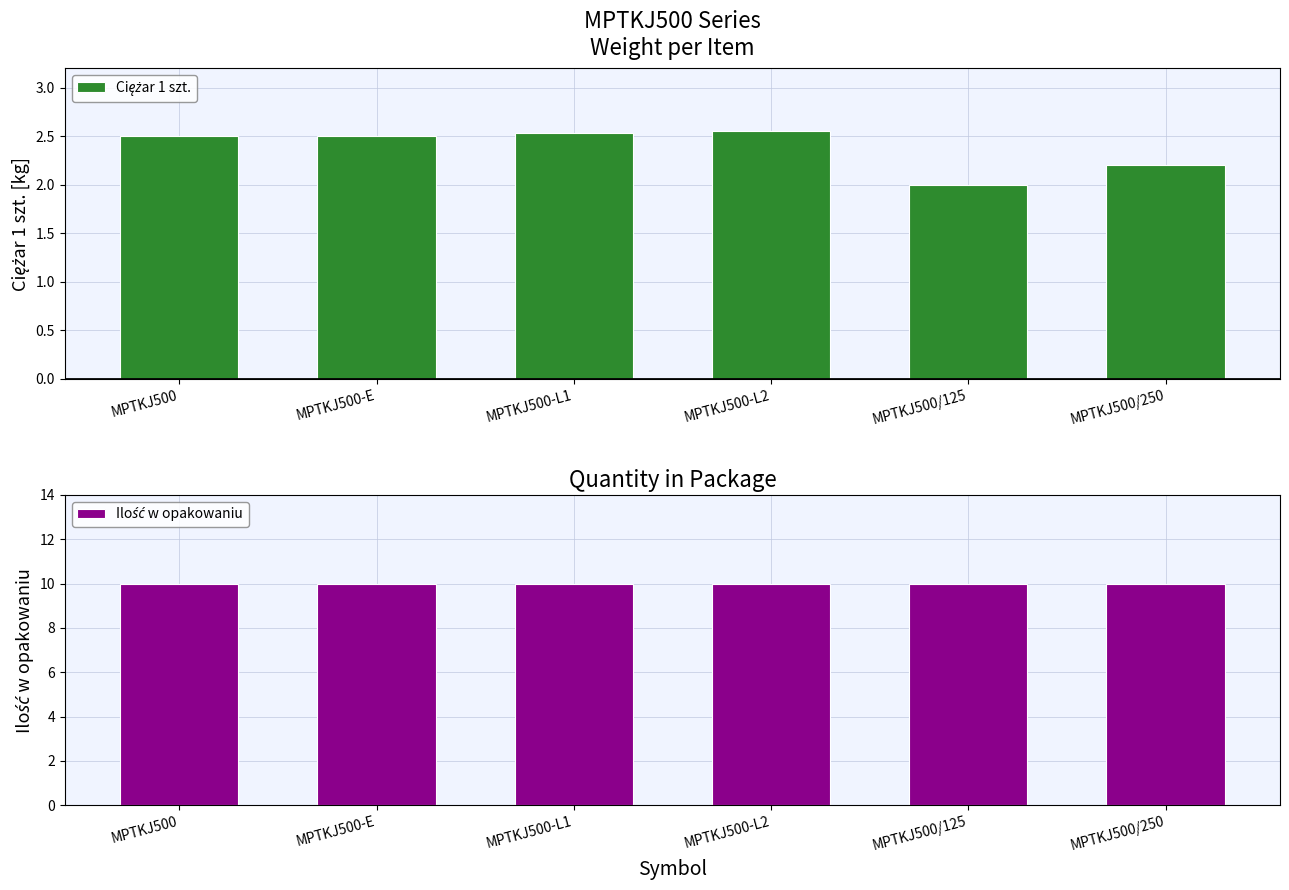

How many groups of bars are there?

6